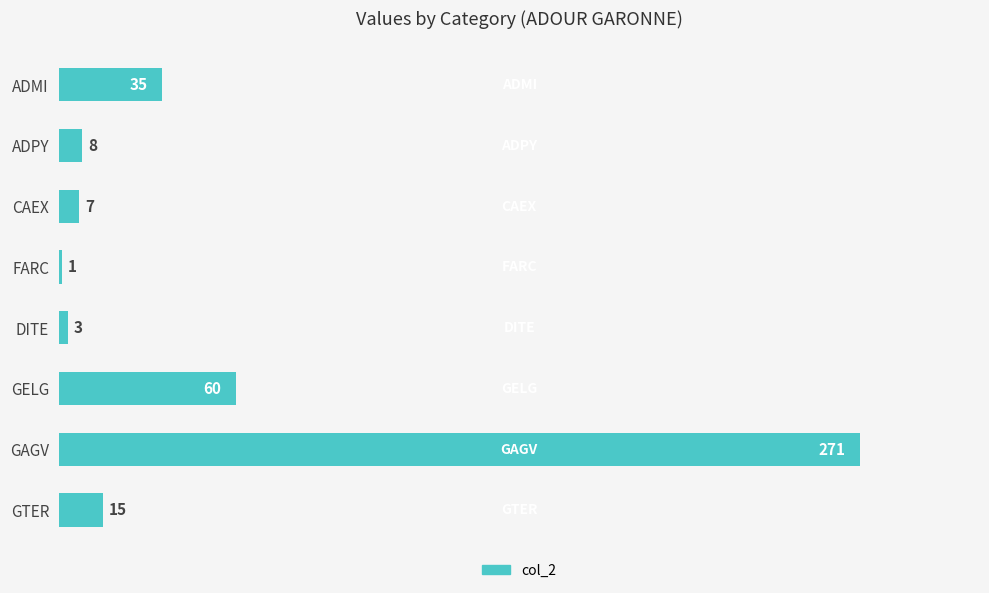

Reading top to bottom, extract all data points from this chart.

ADMI=35	ADPY=8	CAEX=7	FARC=1	DITE=3	GELG=60	GAGV=271	GTER=15